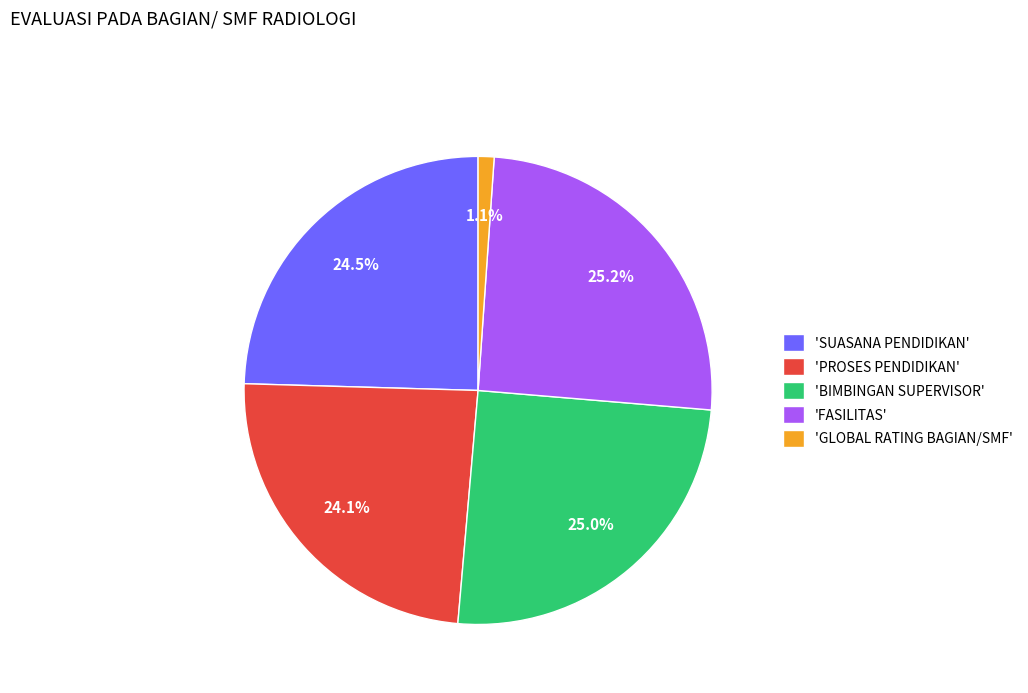

Between 'PROSES PENDIDIKAN' and 'FASILITAS', which is larger?

'FASILITAS'